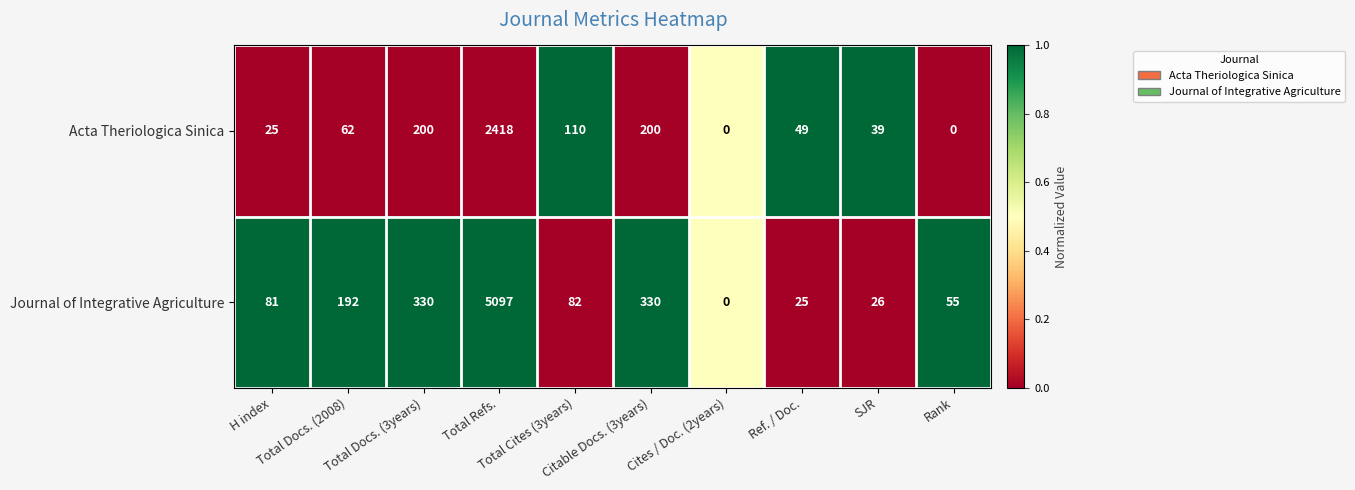

List the series in order of their peak value, lowest first.

Acta Theriologica Sinica, Journal of Integrative Agriculture